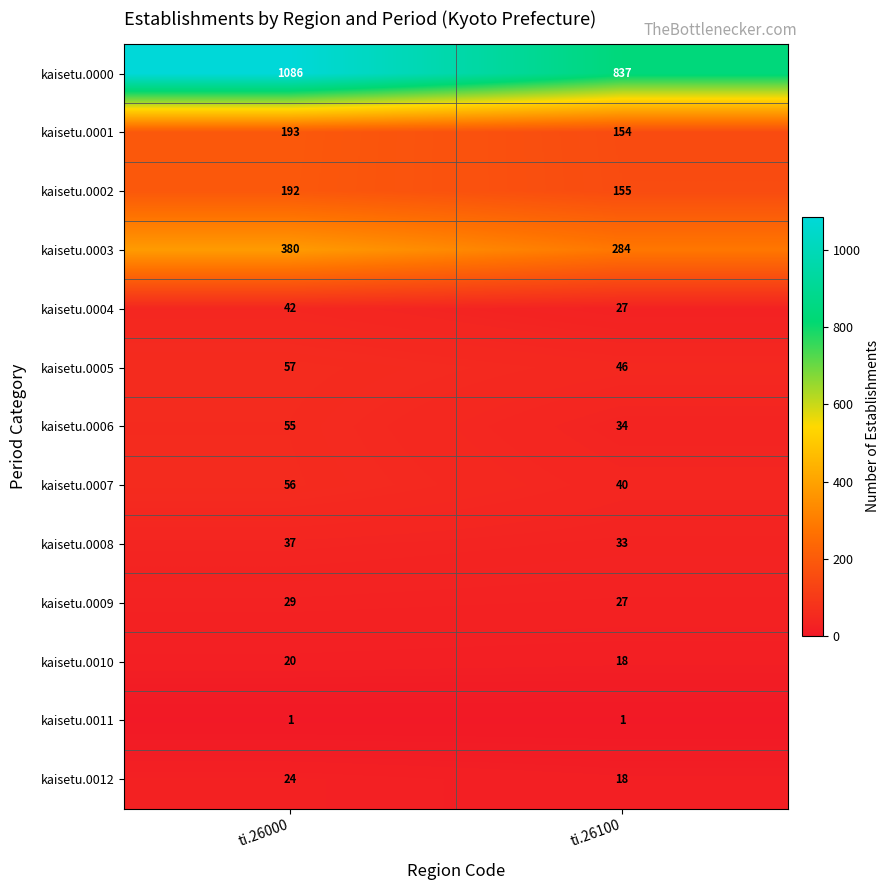

What is the average value of the kaisetu.0000 series?

962